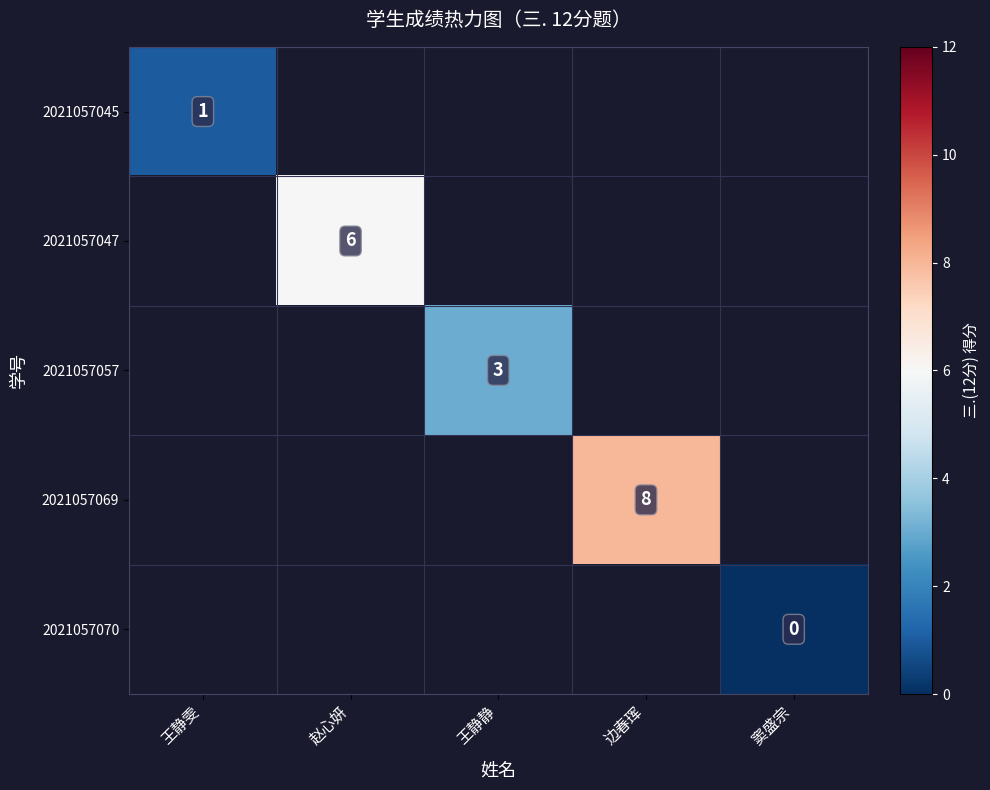

True or false: 2021057069 has a value of 8 at 边春珲.

True